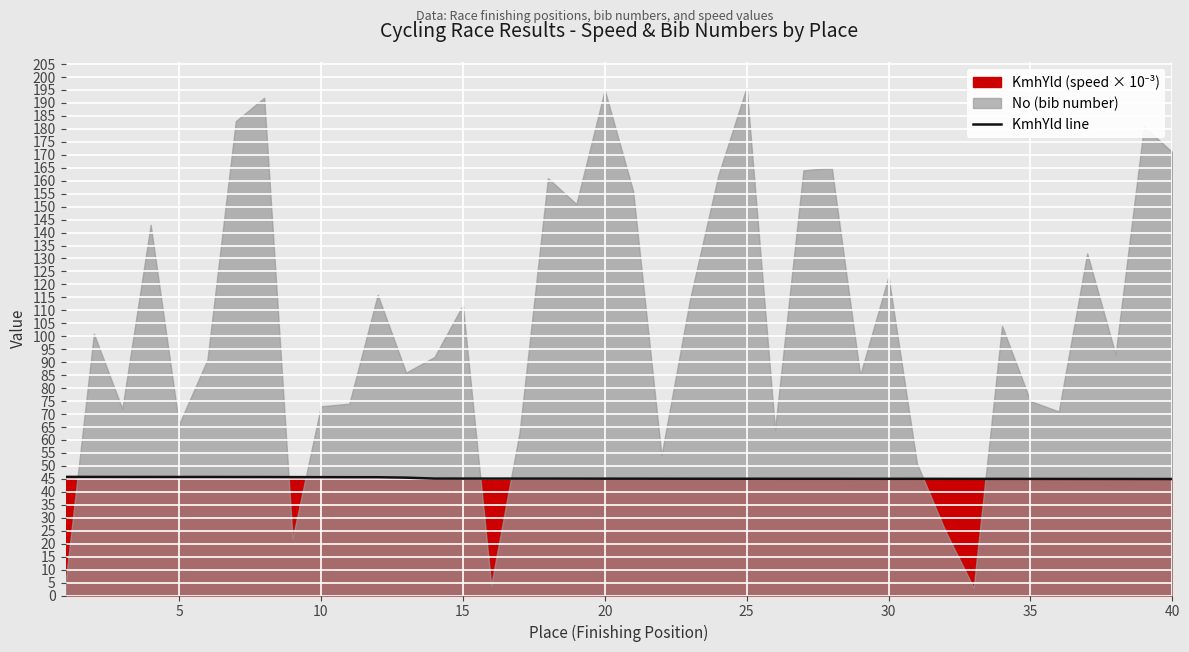

What is the lowest value of the KmhYld line series?

44.9